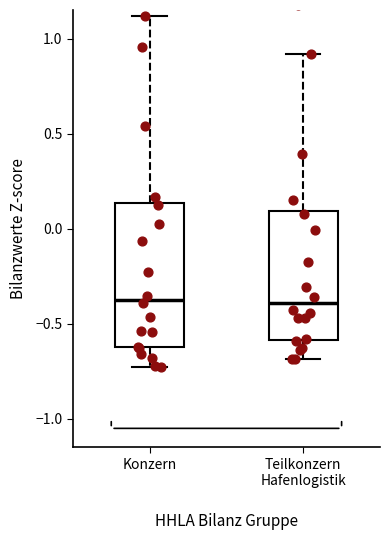

Reading left to right, transcribe this box plot: for each box, give where its median line is, the range the box spans, and where its two whiskers end, as read against the y-axis. The values are not printed on the chart, so give them approximately, as read against the axis.

Konzern: median -0.35, box -0.60 to 0.15, whiskers -0.75 to 1.10
Teilkonzern Hafenlogistik: median -0.40, box -0.60 to 0.10, whiskers -0.70 to 0.90